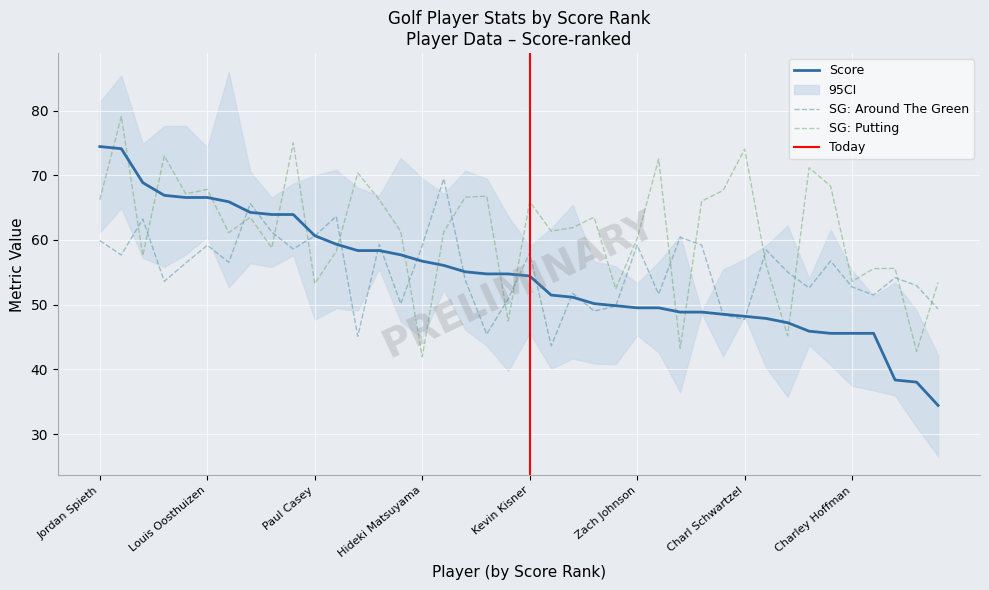

Which series has the largest total across all categories?

SG: Putting